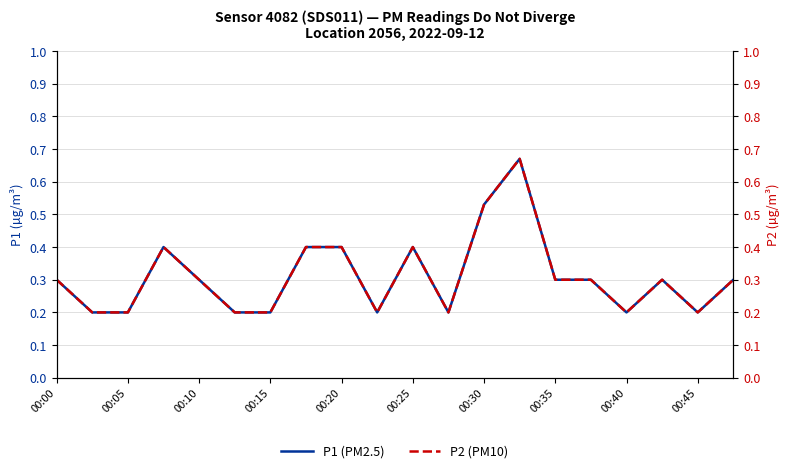

How many P2 (PM10) values are between 0 and 1?

20